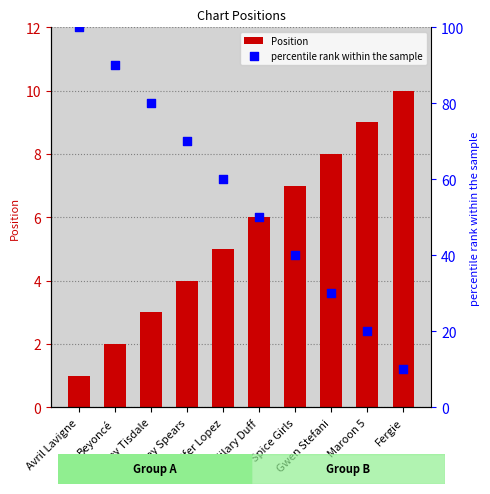

Which series has the widest spread of Y values?

percentile rank within the sample